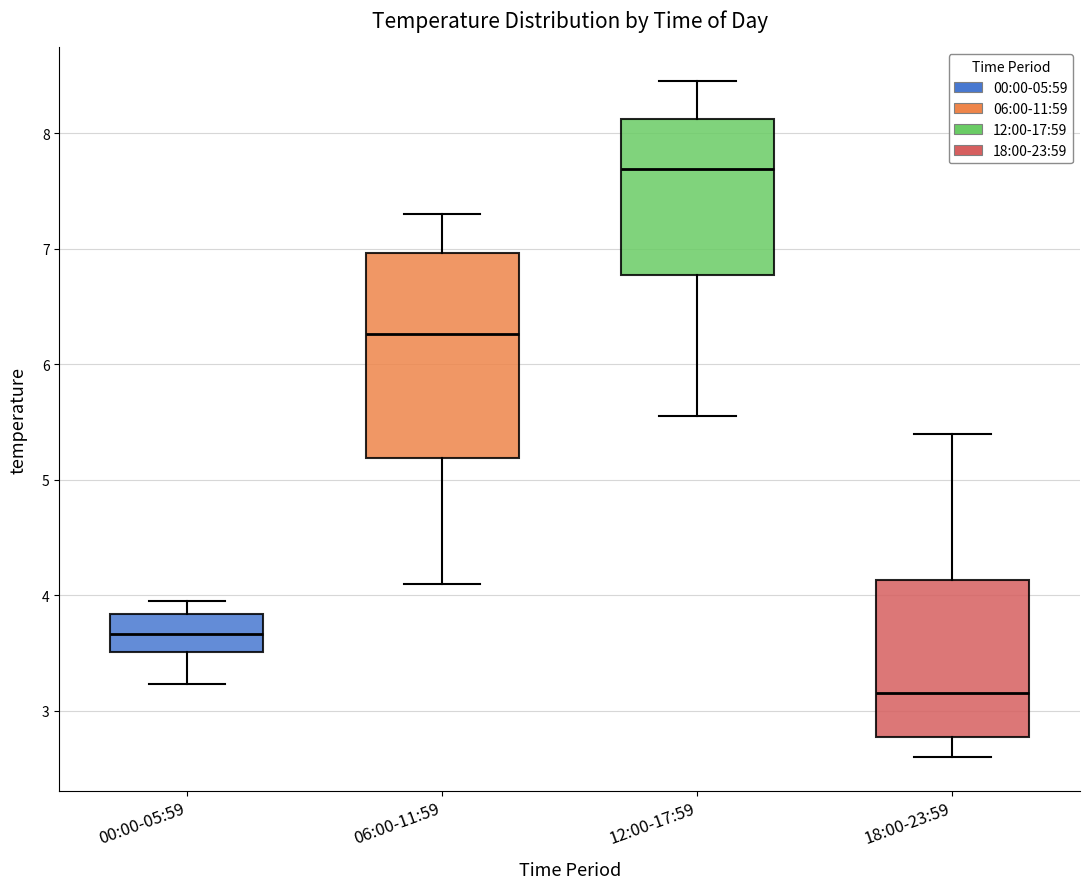

Comparing the boxes themselves (not the whiskers), which one is the tallest?

06:00-11:59